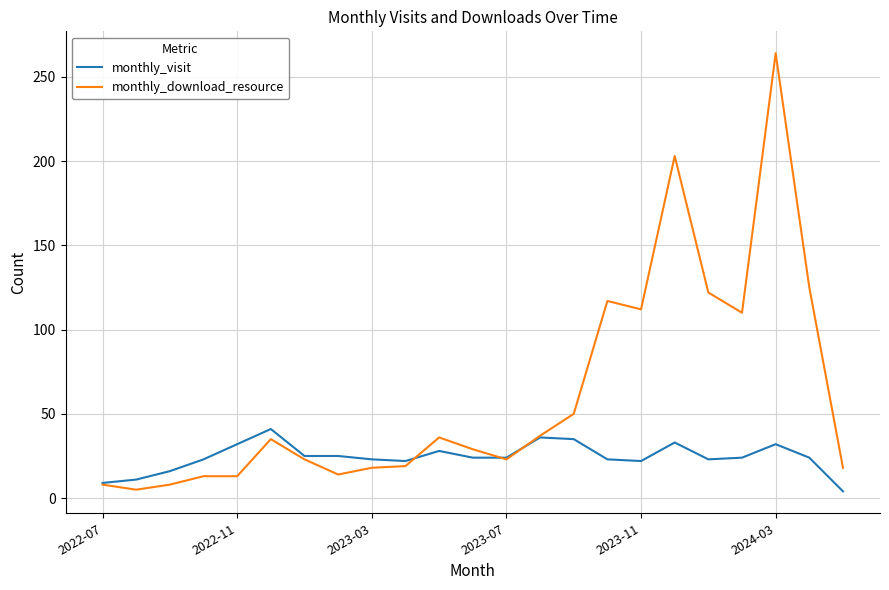

How many lines are shown in the chart?

2